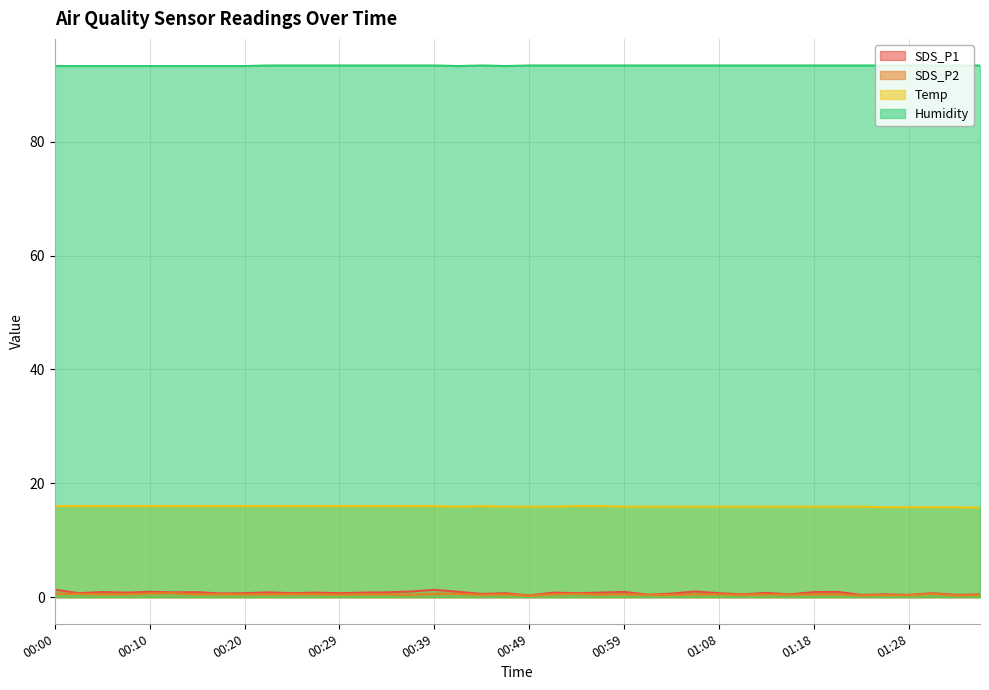

At 00:22, list the series in order from largest to smallest.

Humidity, Temp, SDS_P1, SDS_P2